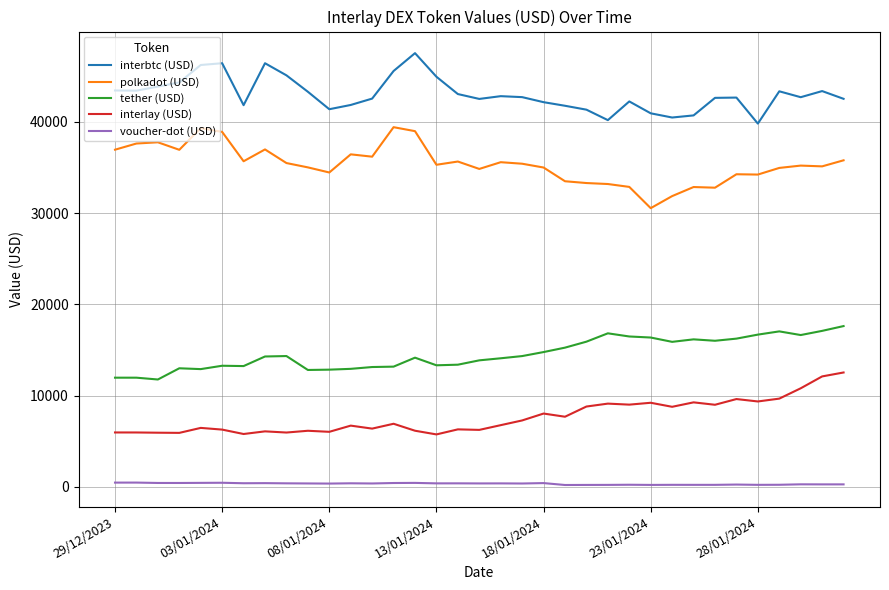

Rank the series by their average value, from highest to lowest.

interbtc (USD), polkadot (USD), tether (USD), interlay (USD), voucher-dot (USD)